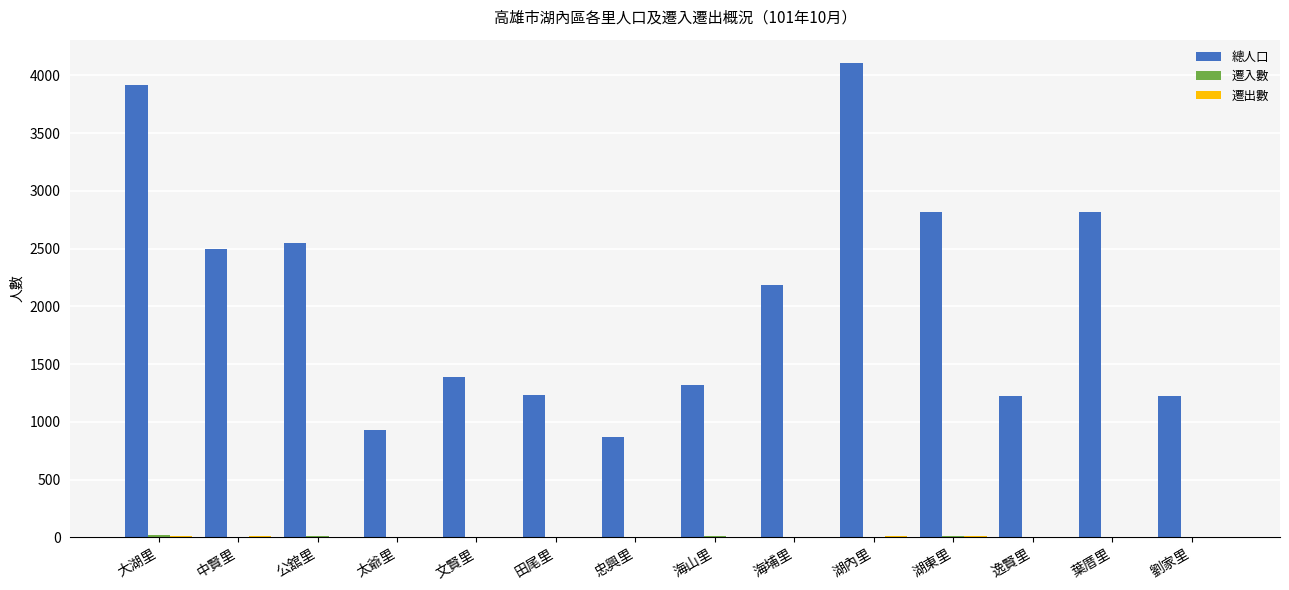

At which category is the sum across all series the highest?

湖內里